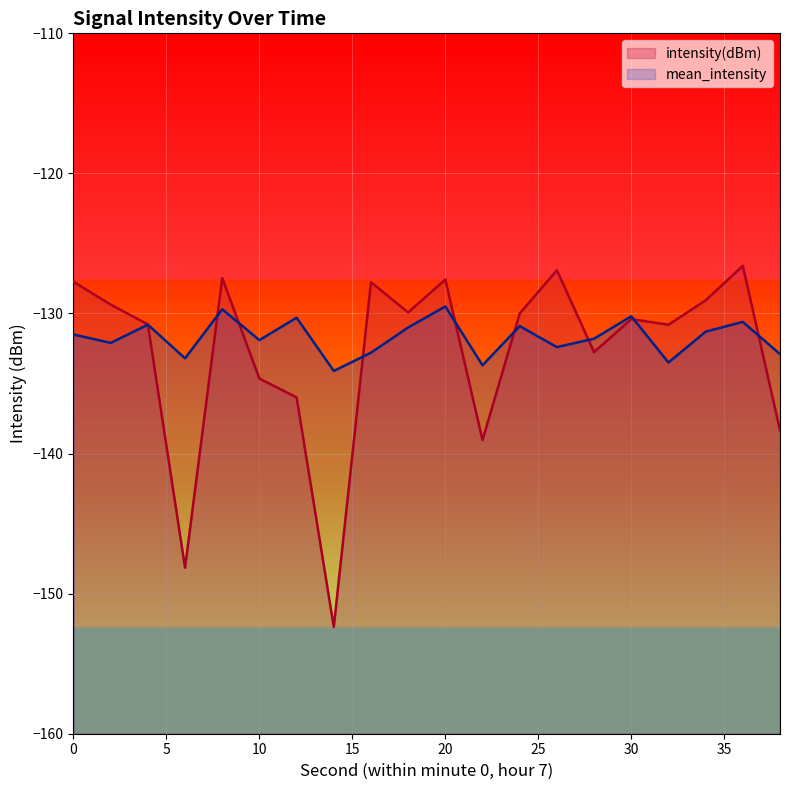

What is the minimum value for mean_intensity?

-134.1